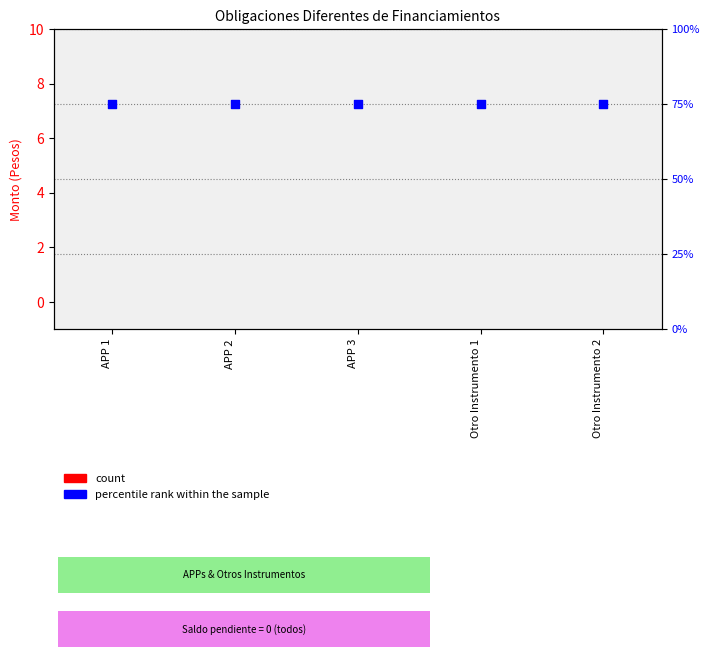

At which category is the sum across all series the highest?

APP 1